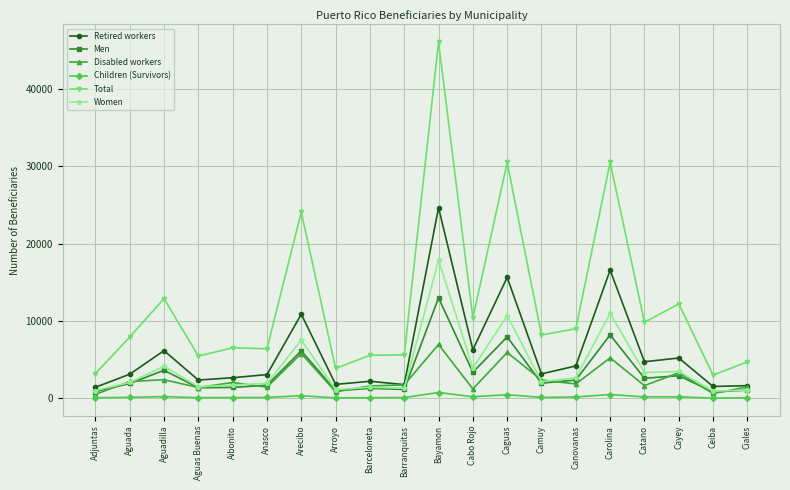

In Men, how many points are higher than both neighbors (excluding endpoints)?

7